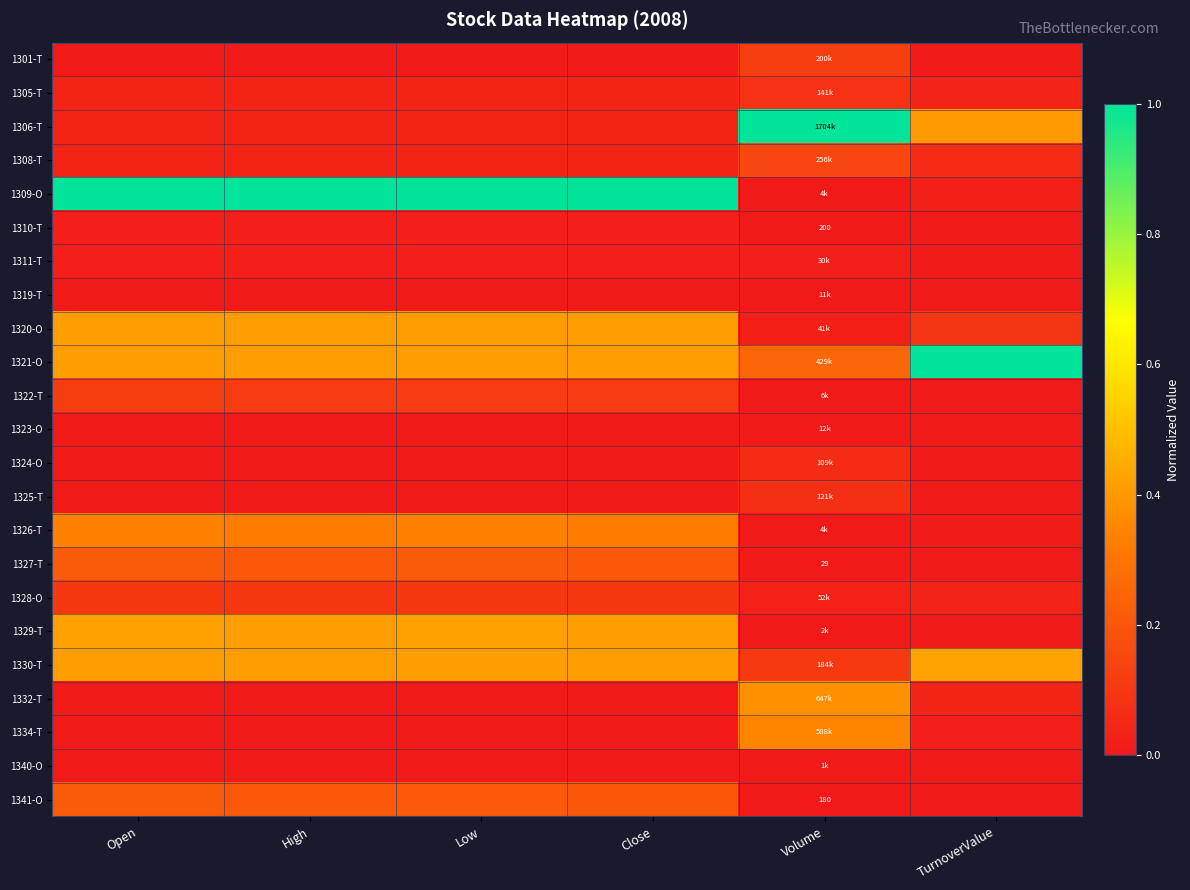

What is the highest value of the 1309-O series?

1.0